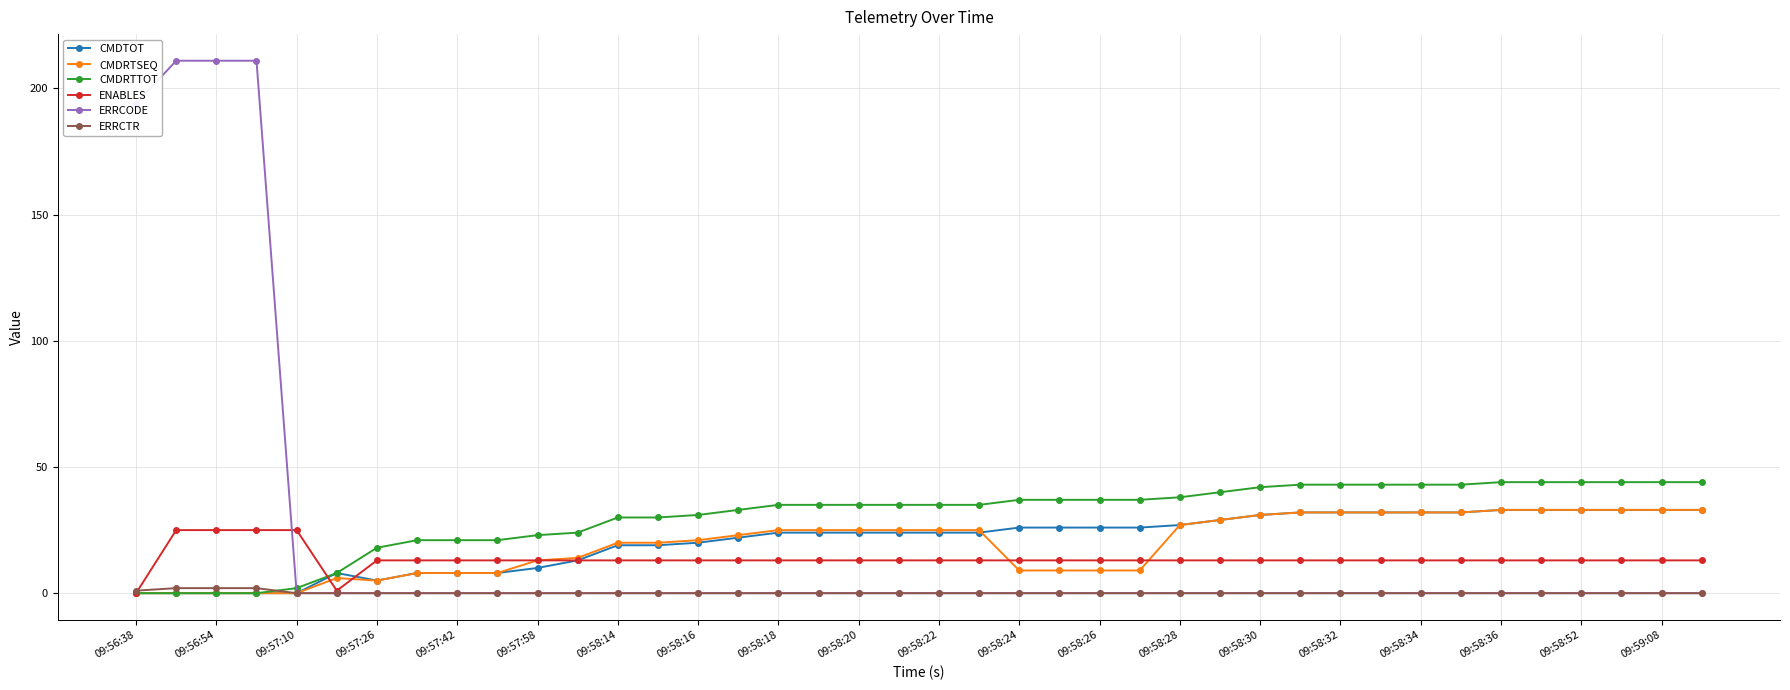

How many lines are shown in the chart?

6